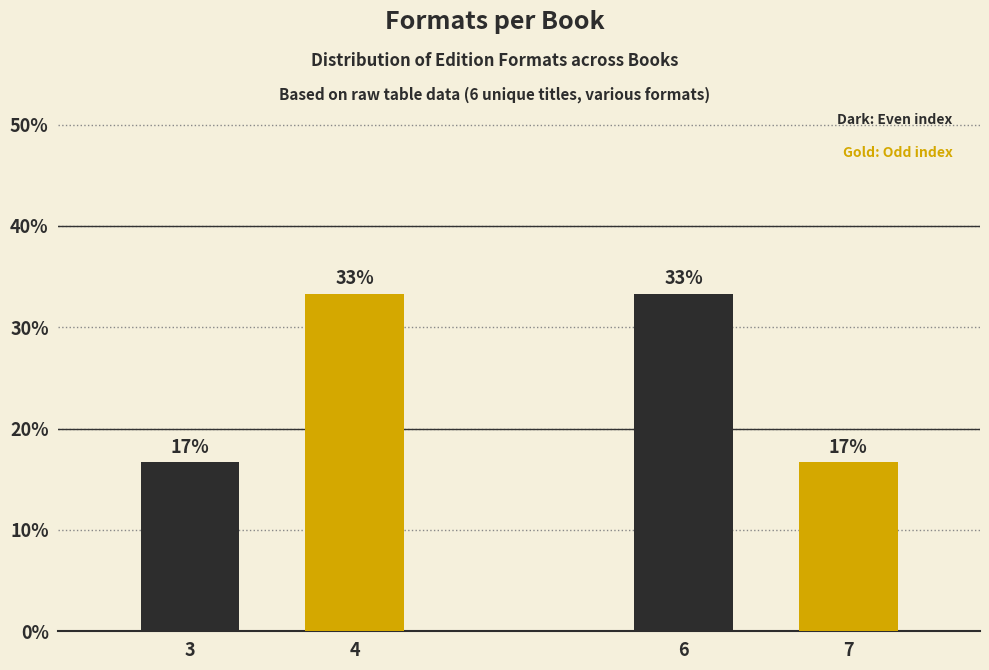

Are the bars horizontal?

No